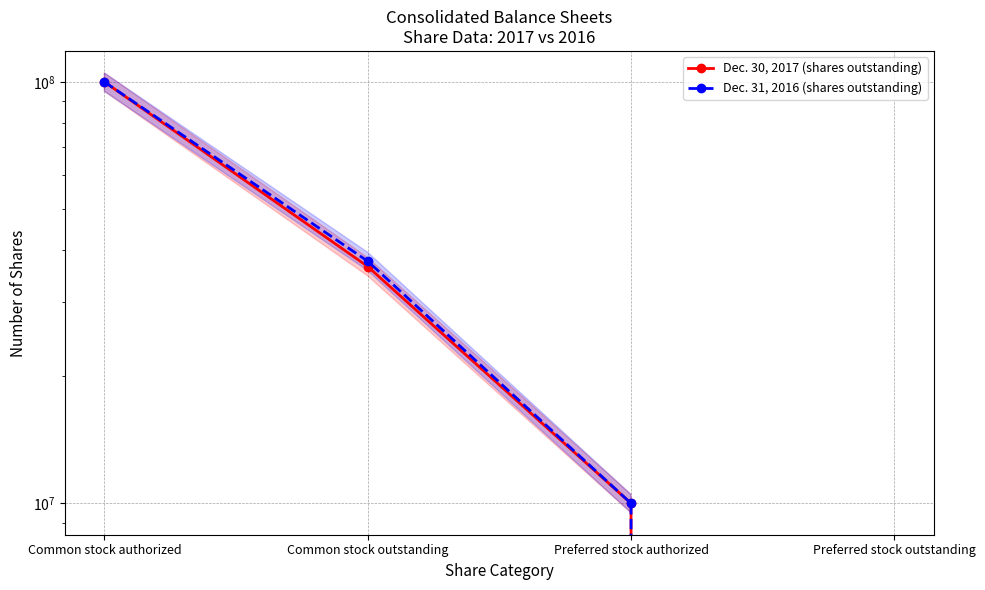

True or false: Dec. 31, 2016 (shares outstanding) has more than 2 interior local peaks.

False